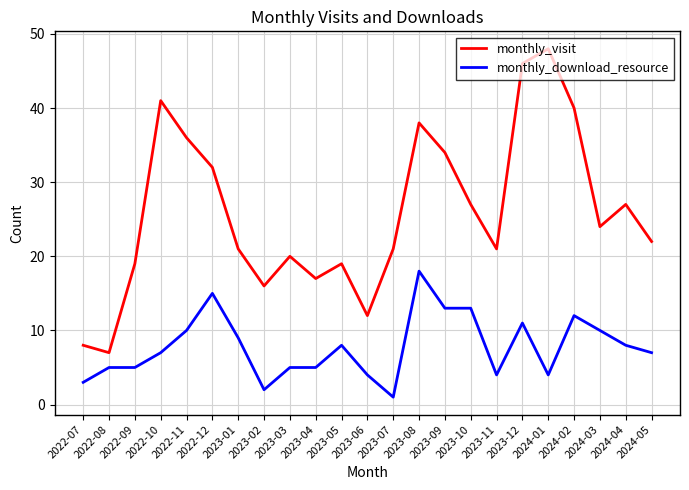

Where is the first local maximum for monthly_visit?

2022-10